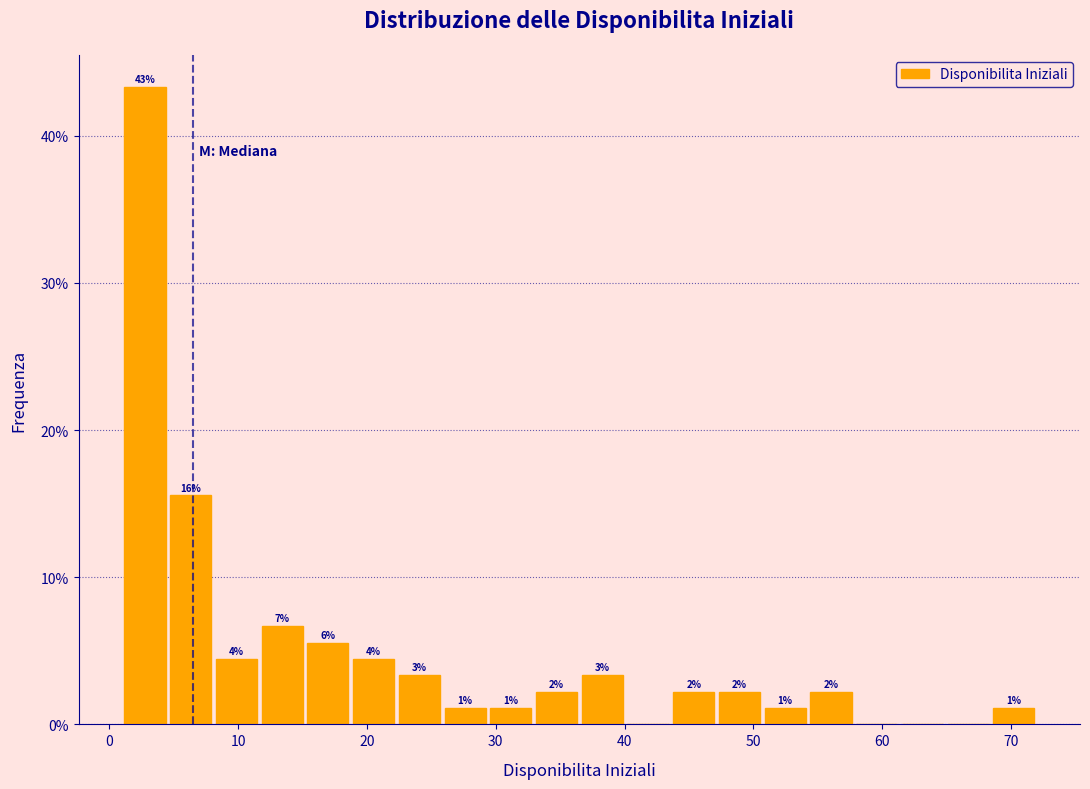

Around what value on the x-axis is the tallest bar? Give the approximate position of its centre, as read against the axis.

3